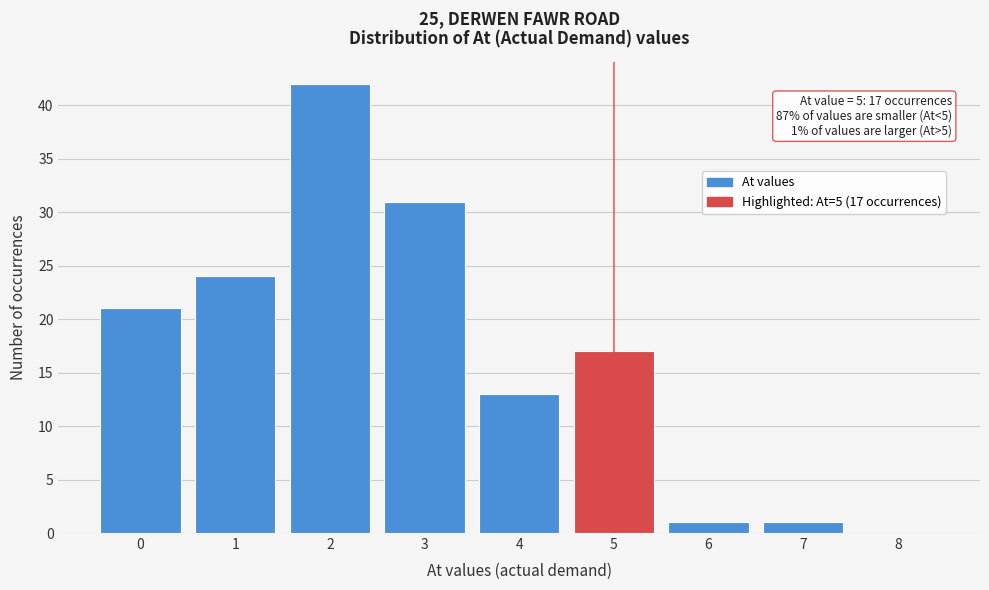

Over which range of the x-axis is the bar tallest?

1.5 to 2.5